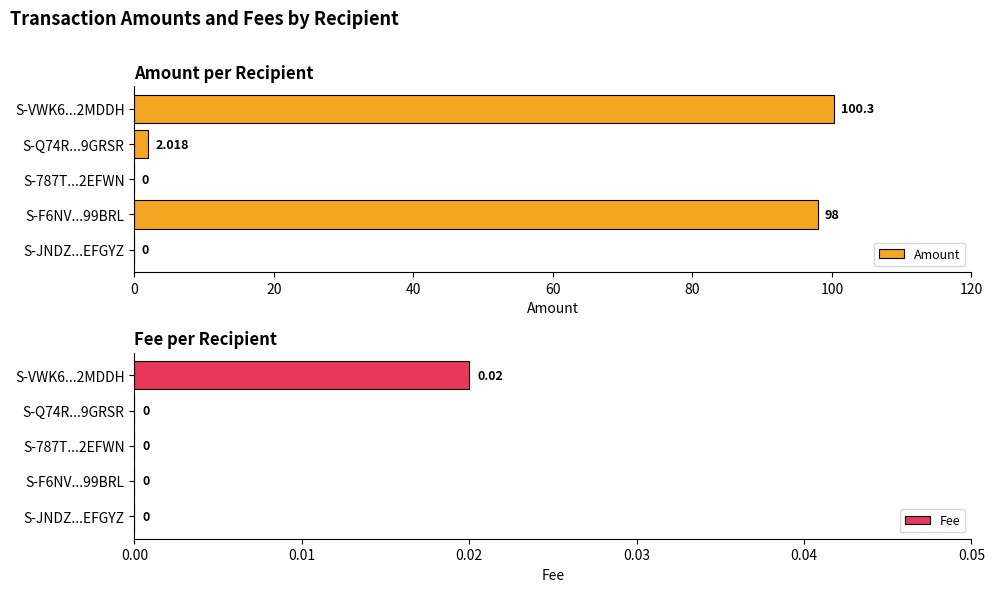

True or false: Amount has a value of 0.0 at S-787T...2EFWN.

True